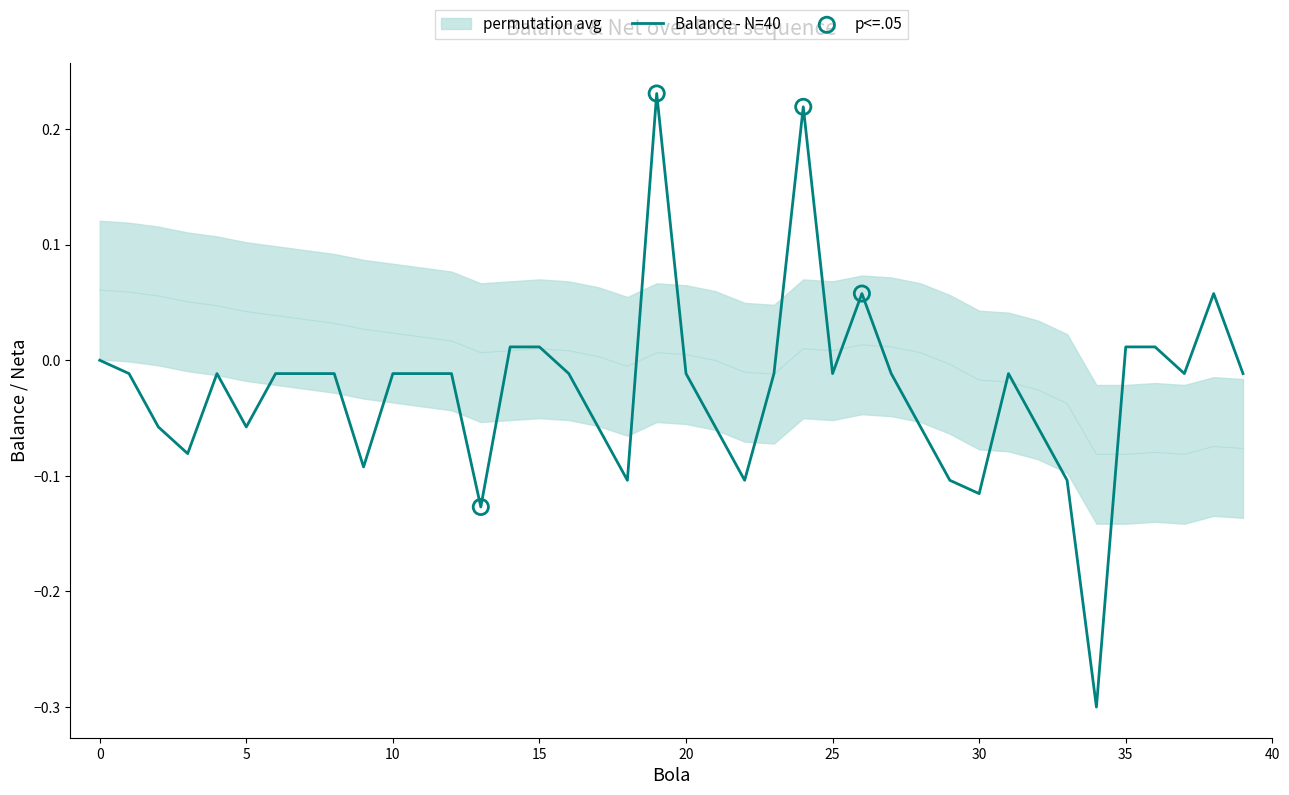

At how many categories does at least one series exceed 0?

28